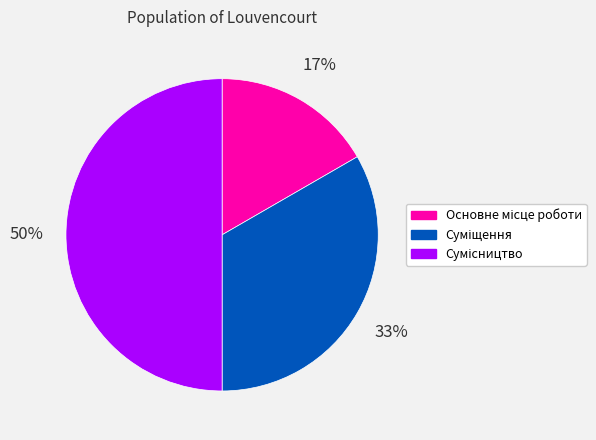

To the nearest percent, what is the difference between the largest and smallest slice percentages?

33%